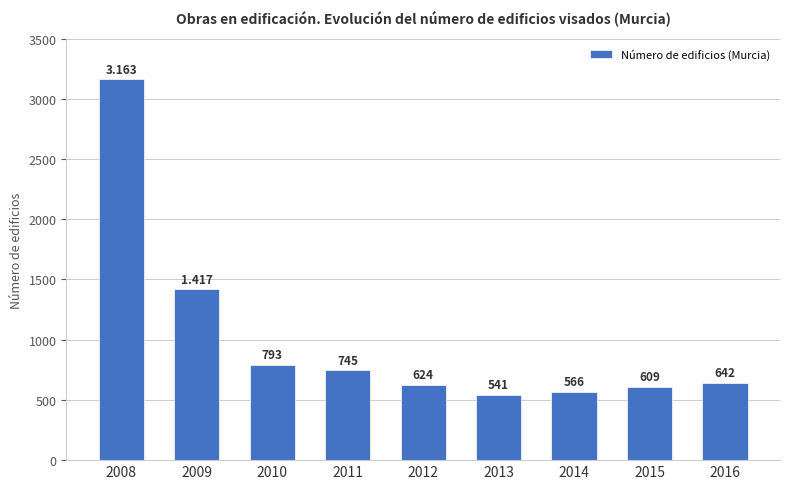

What is the change in value from 2011 to 2014?

-179